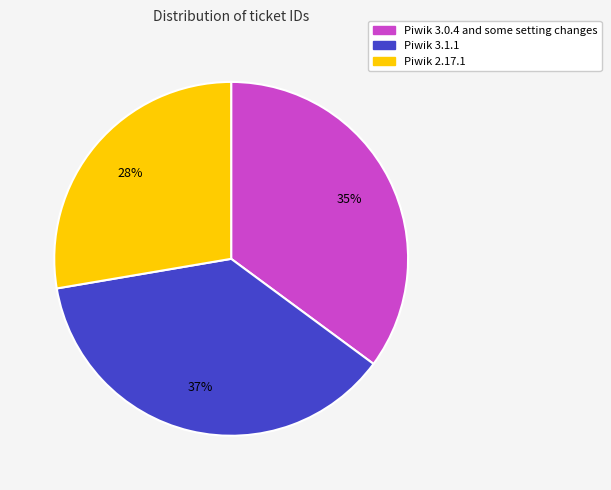

Which category has the biggest portion of the pie?

Piwik 3.1.1